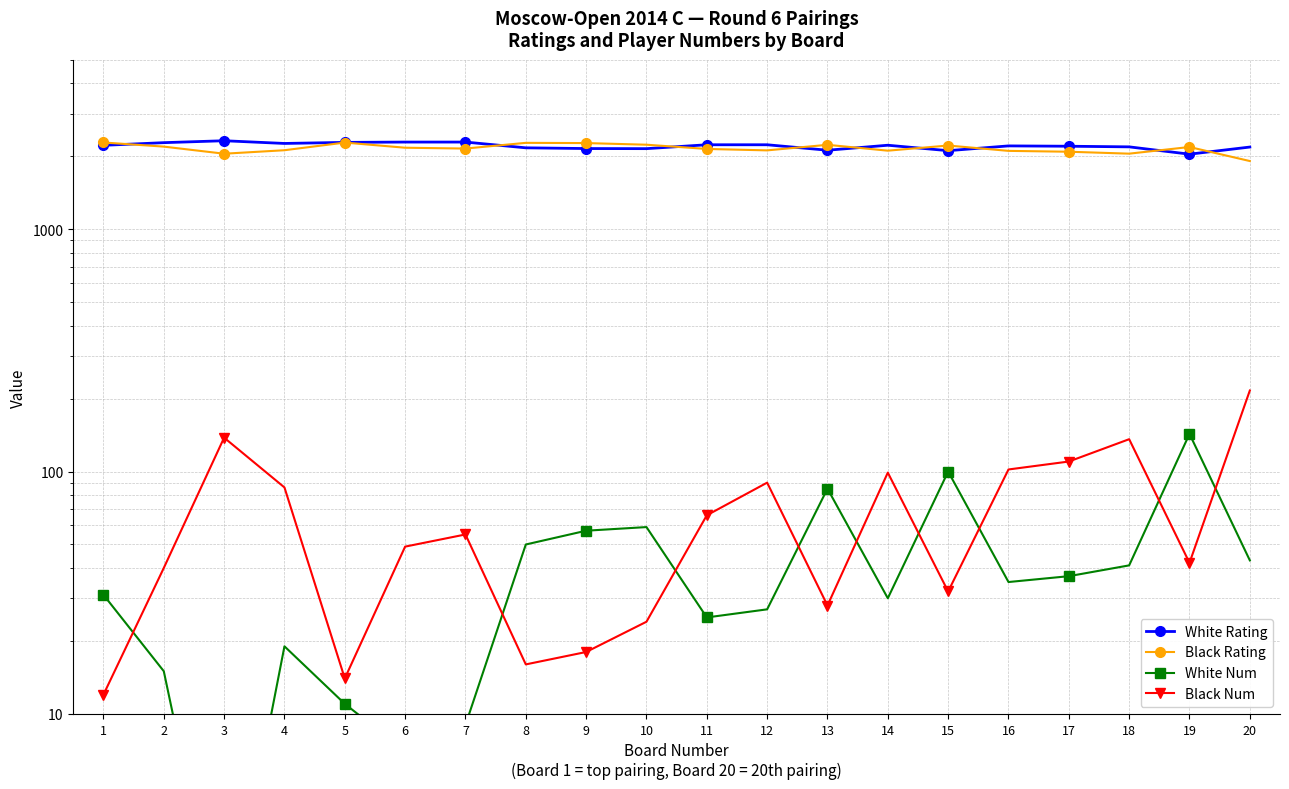

At which category does Black Rating reach its first local peak?

5